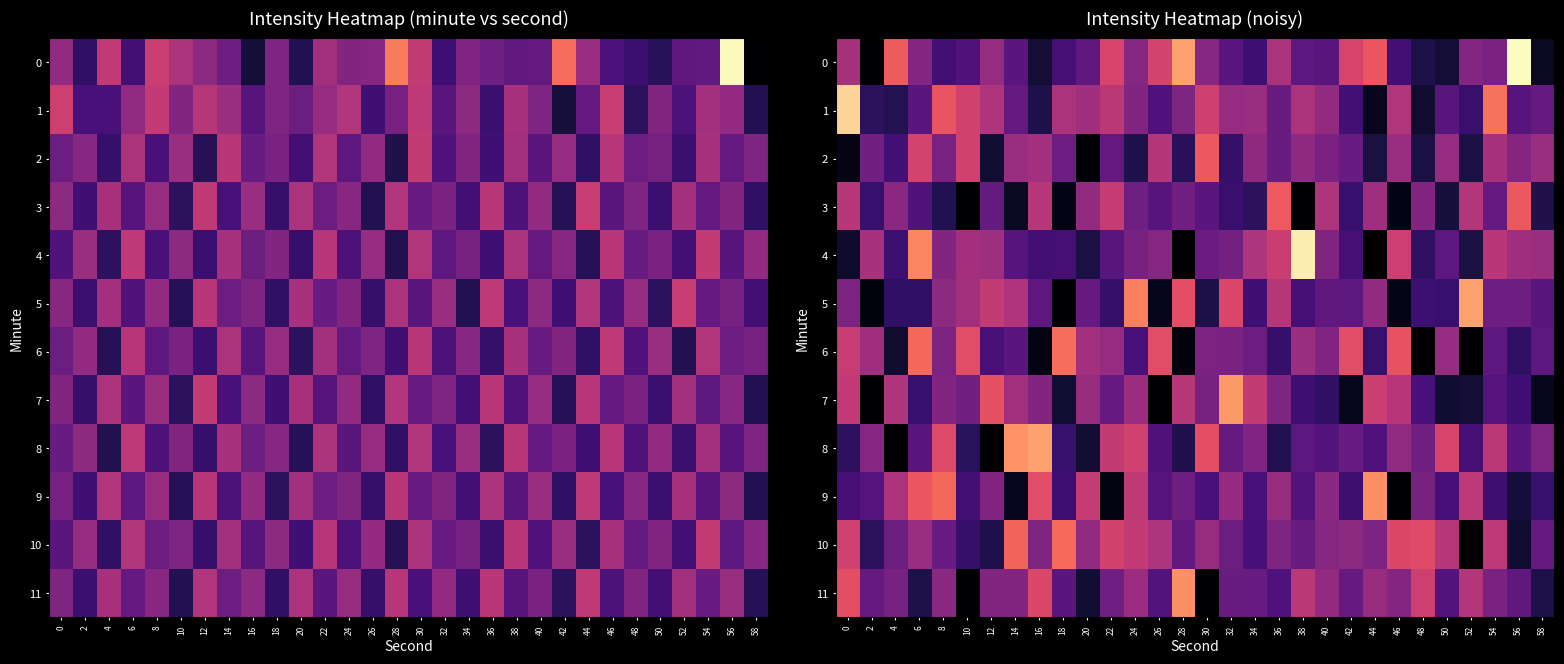

Which label corresponds to the largest value in the chart?

56